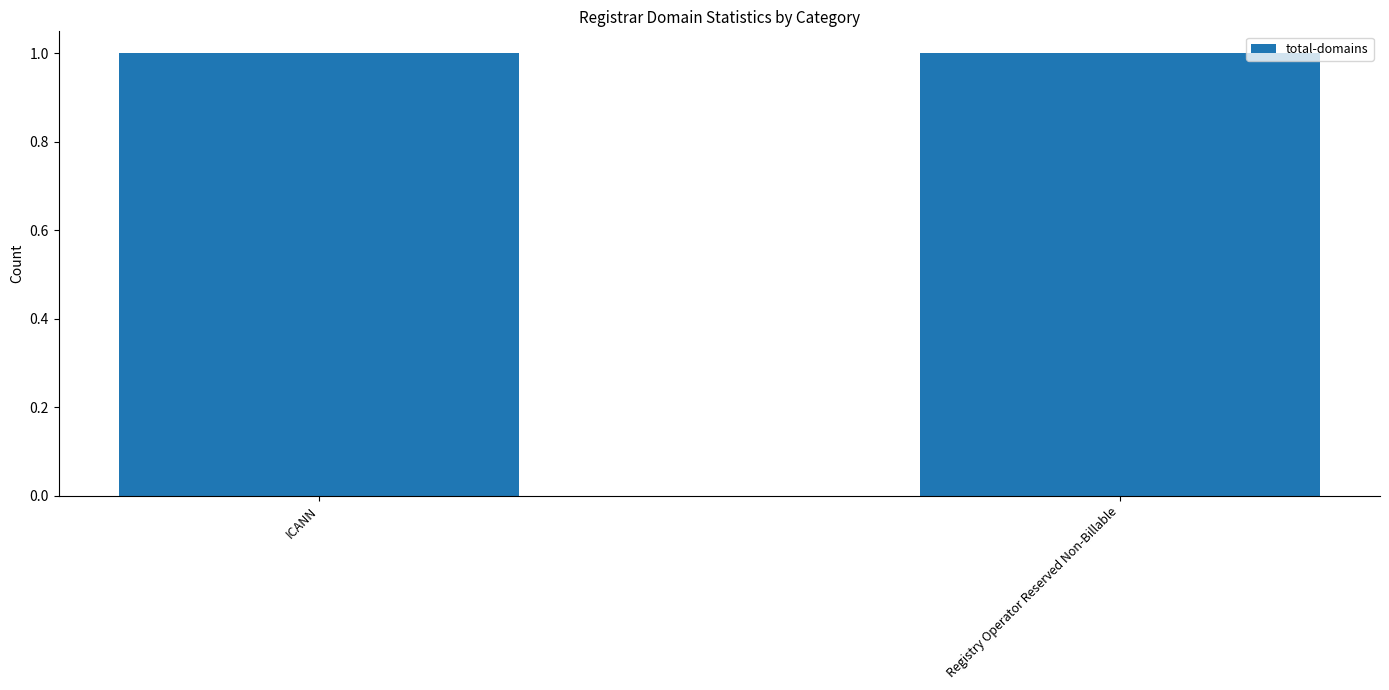

Which has a higher value, Registry Operator Reserved Non-Billable or ICANN?

Registry Operator Reserved Non-Billable